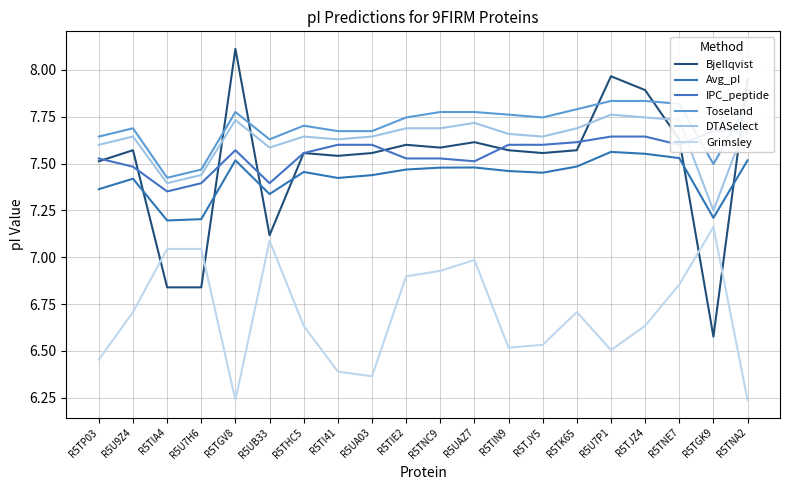

Which series has the largest total across all categories?

Toseland